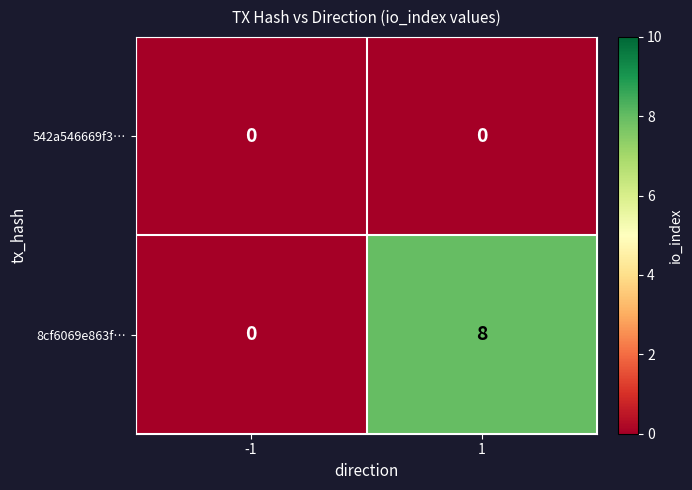

Reading right to left, extract all data points from this chart.

542a546669f3…: 1=0	-1=0
8cf6069e863f…: 1=8	-1=0